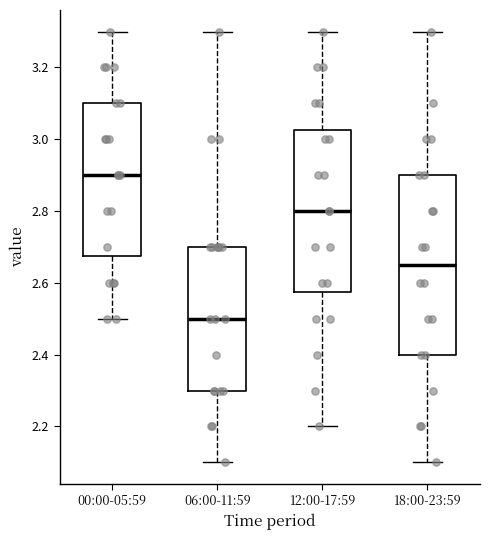

Reading left to right, transcribe this box plot: for each box, give where its median line is, the range the box spans, and where its two whiskers end, as read against the y-axis. The values are not printed on the chart, so give them approximately, as read against the axis.

00:00-05:59: median 2.90, box 2.68 to 3.10, whiskers 2.50 to 3.30
06:00-11:59: median 2.50, box 2.30 to 2.70, whiskers 2.10 to 3.30
12:00-17:59: median 2.80, box 2.58 to 3.02, whiskers 2.20 to 3.30
18:00-23:59: median 2.66, box 2.40 to 2.90, whiskers 2.10 to 3.30